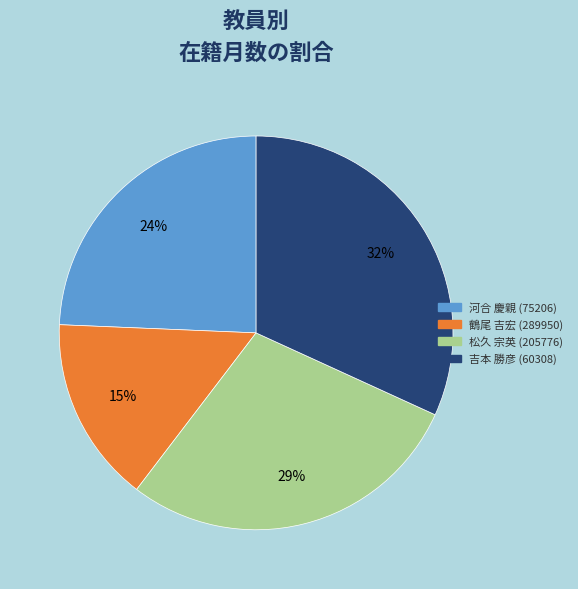

To the nearest percent, what percentage of the pie is 鶴尾 吉宏 (289950)?

15%